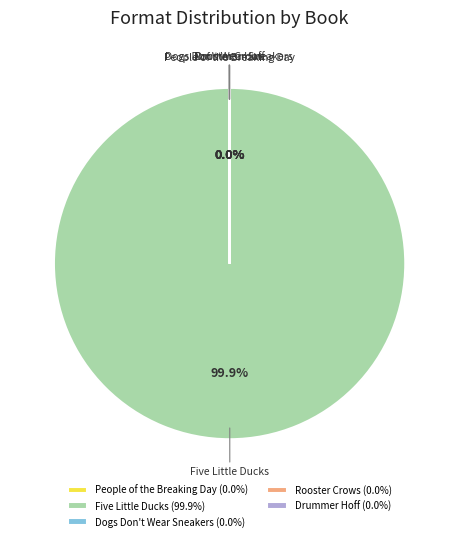

Does Five Little Ducks represent more than half of the total?

Yes